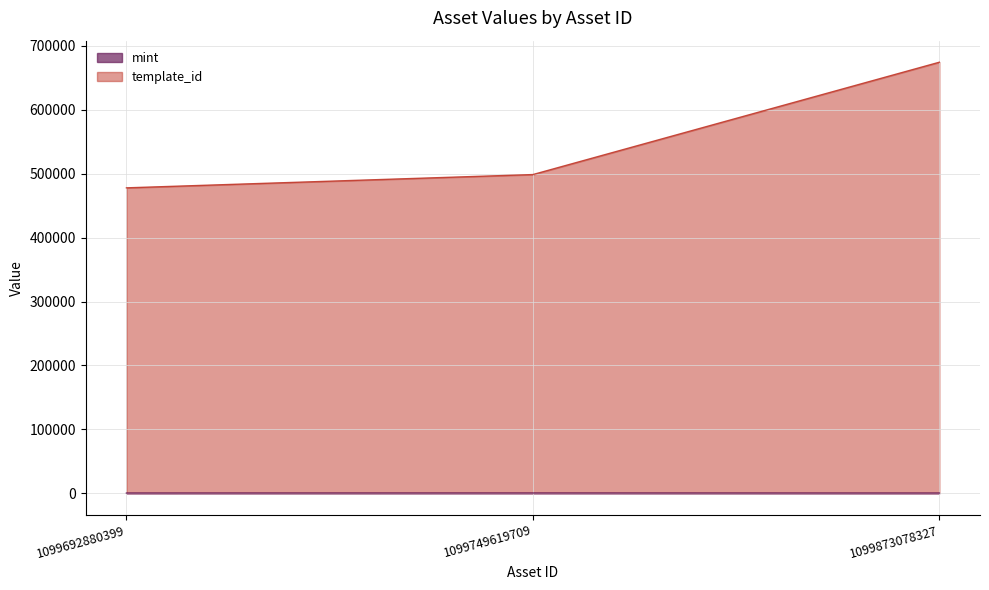

What value does the template_id series have at 1099873078327?

674430